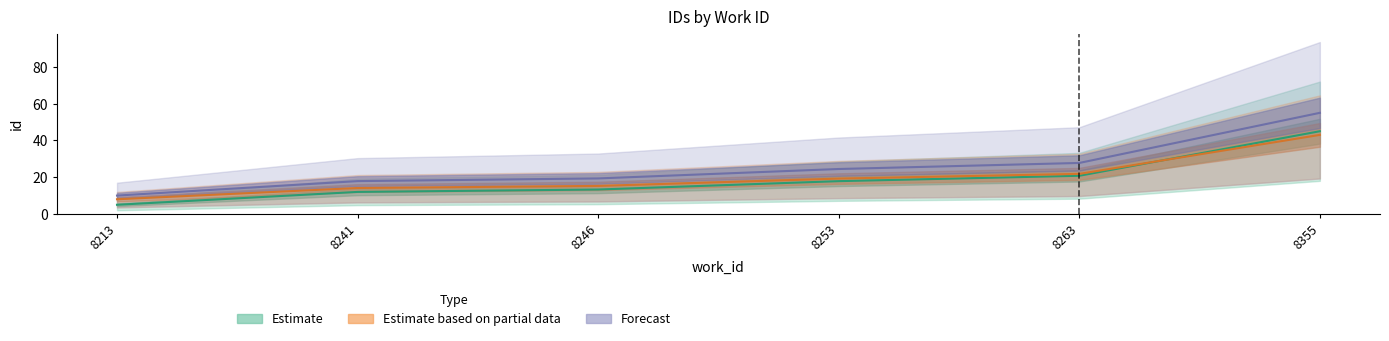

What is the difference between the second highest and minimum values in the Forecast series?

17.7